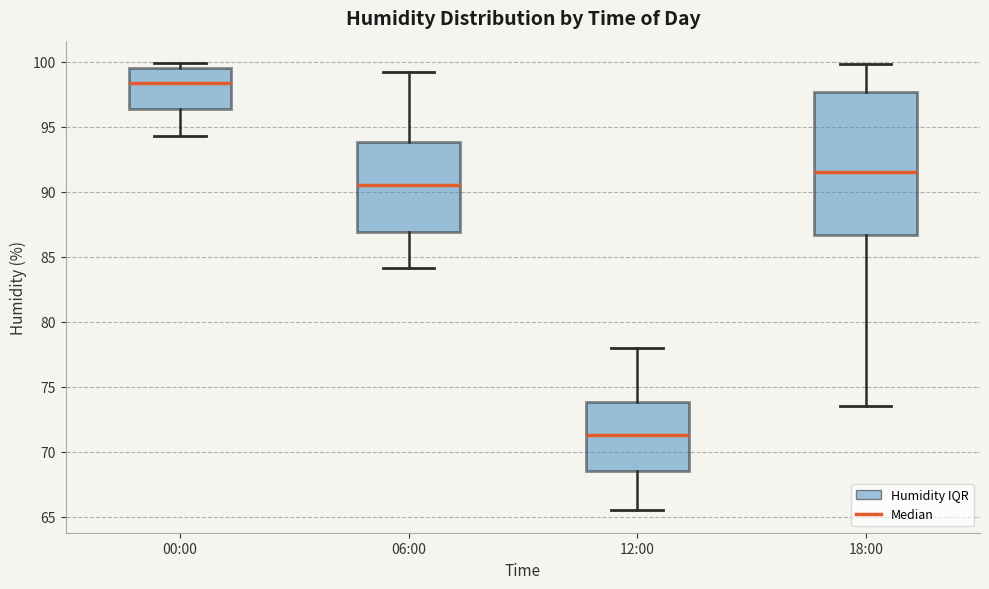

Which box's median line is the lowest?

12:00